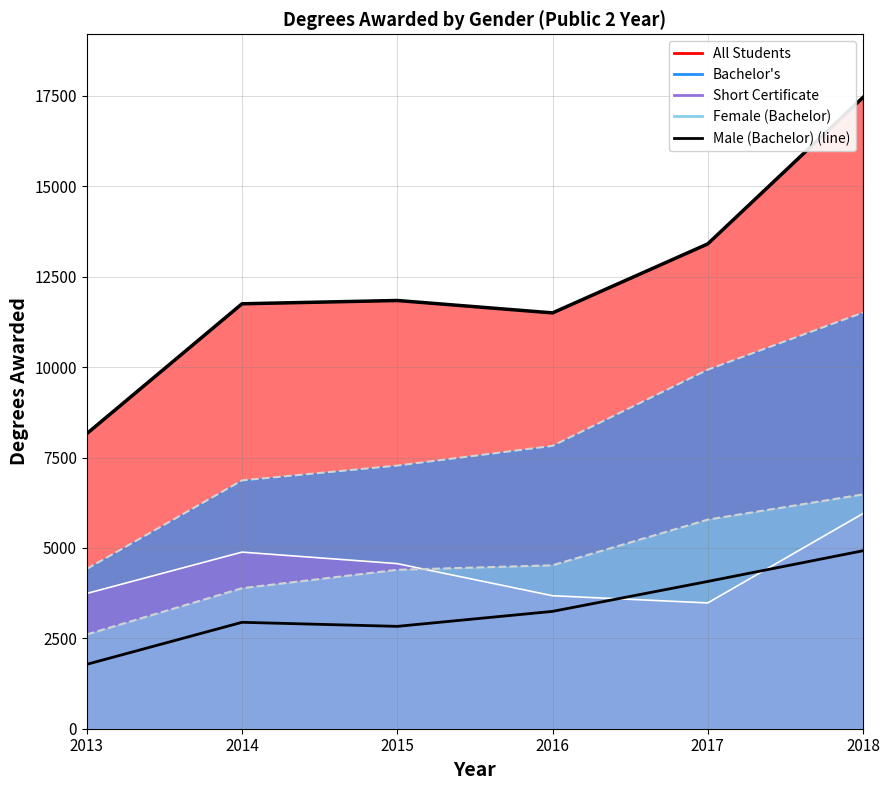

How many data points in Bachelor's (line) are less than 7822?

3